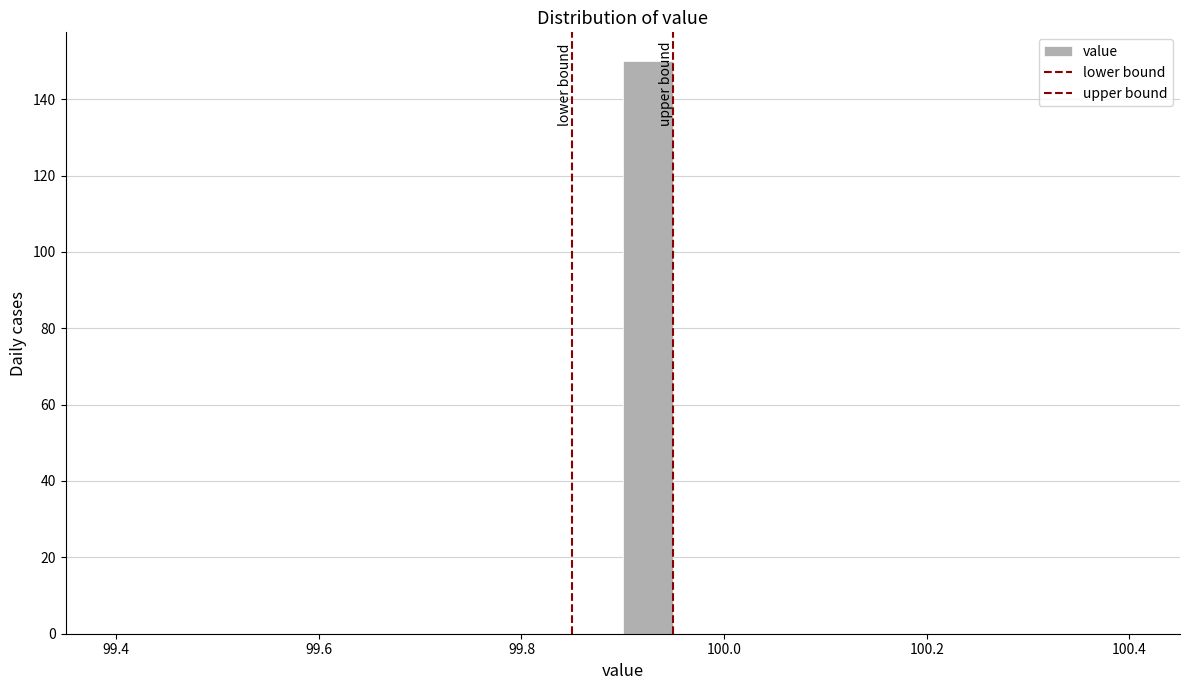

Around what value on the x-axis is the tallest bar? Give the approximate position of its centre, as read against the axis.

99.92